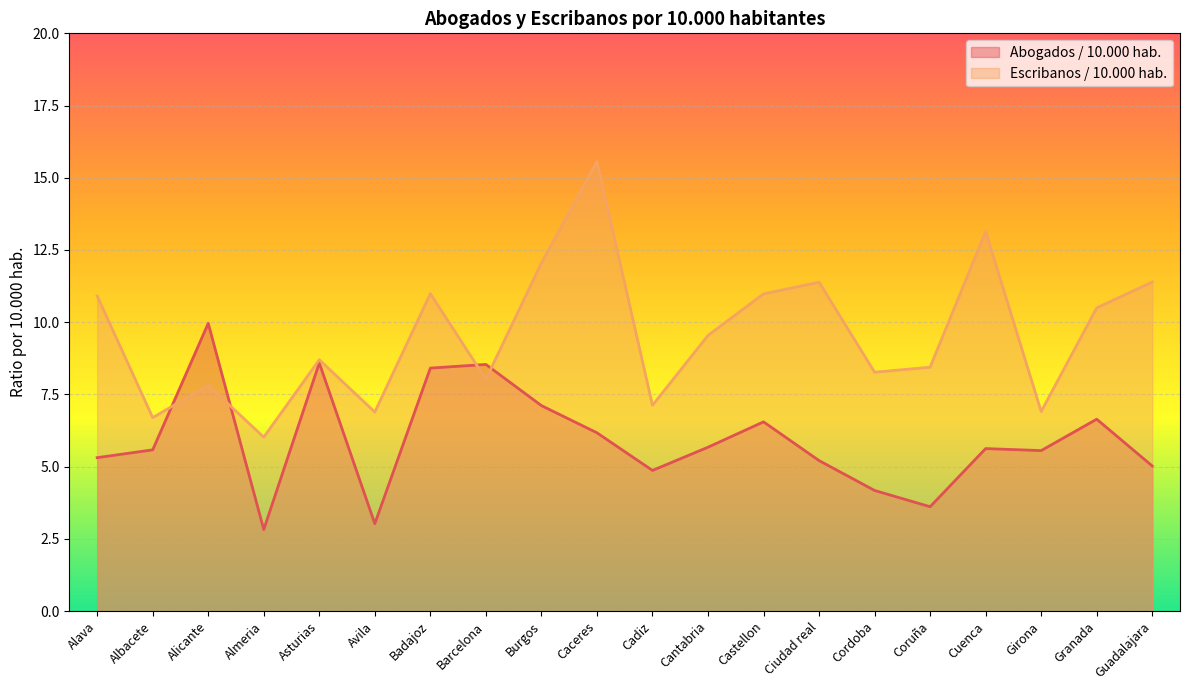

What is the average value of the Abogados / 10.000 hab. series?

5.9